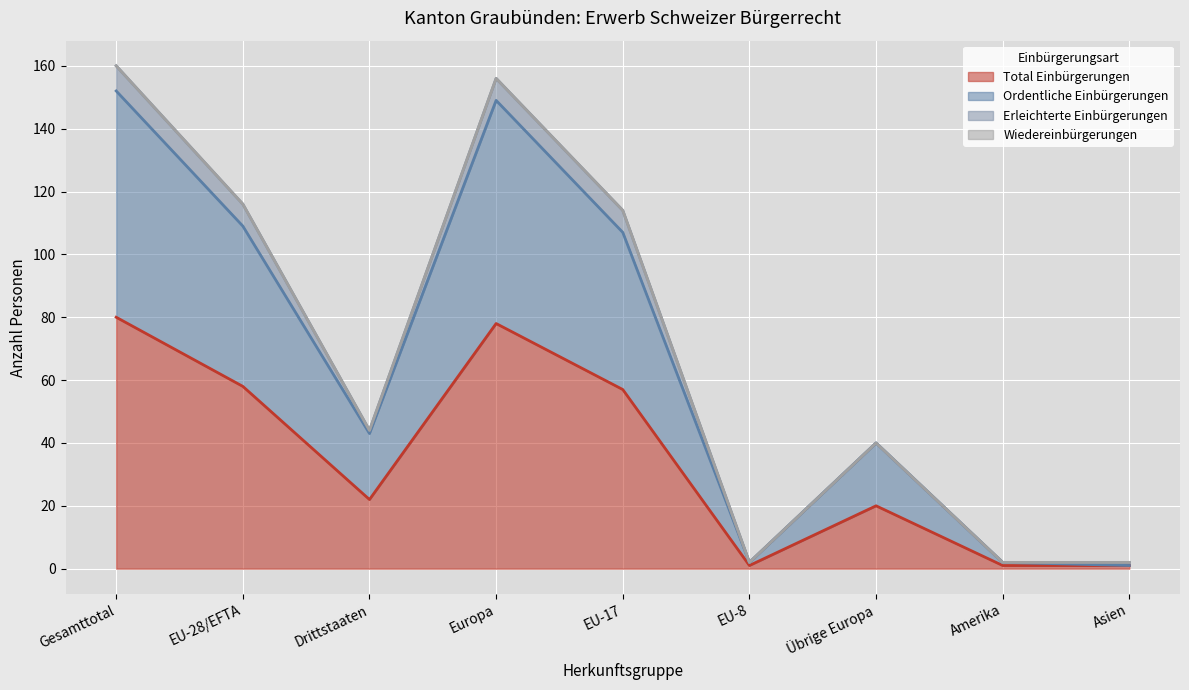

What is the highest value of the Total Einbürgerungen series?

80